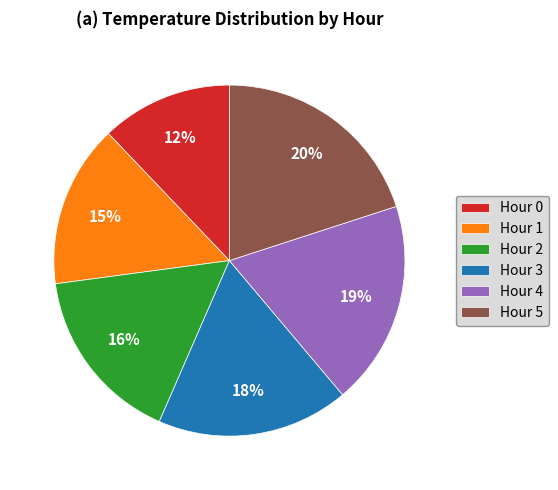

What is the ratio of the value at Hour 5 to the value at Hour 0?

1.7